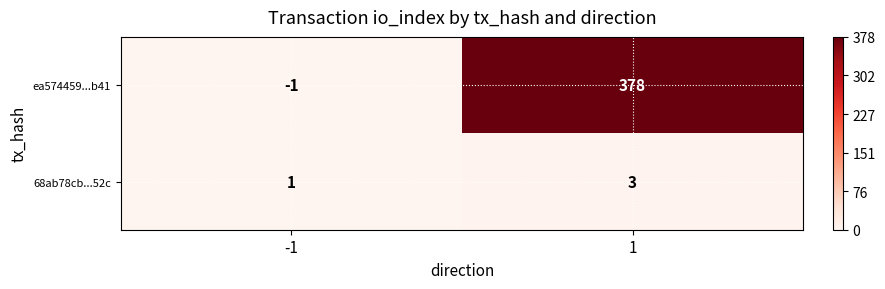

What is the maximum value shown in the chart?

378